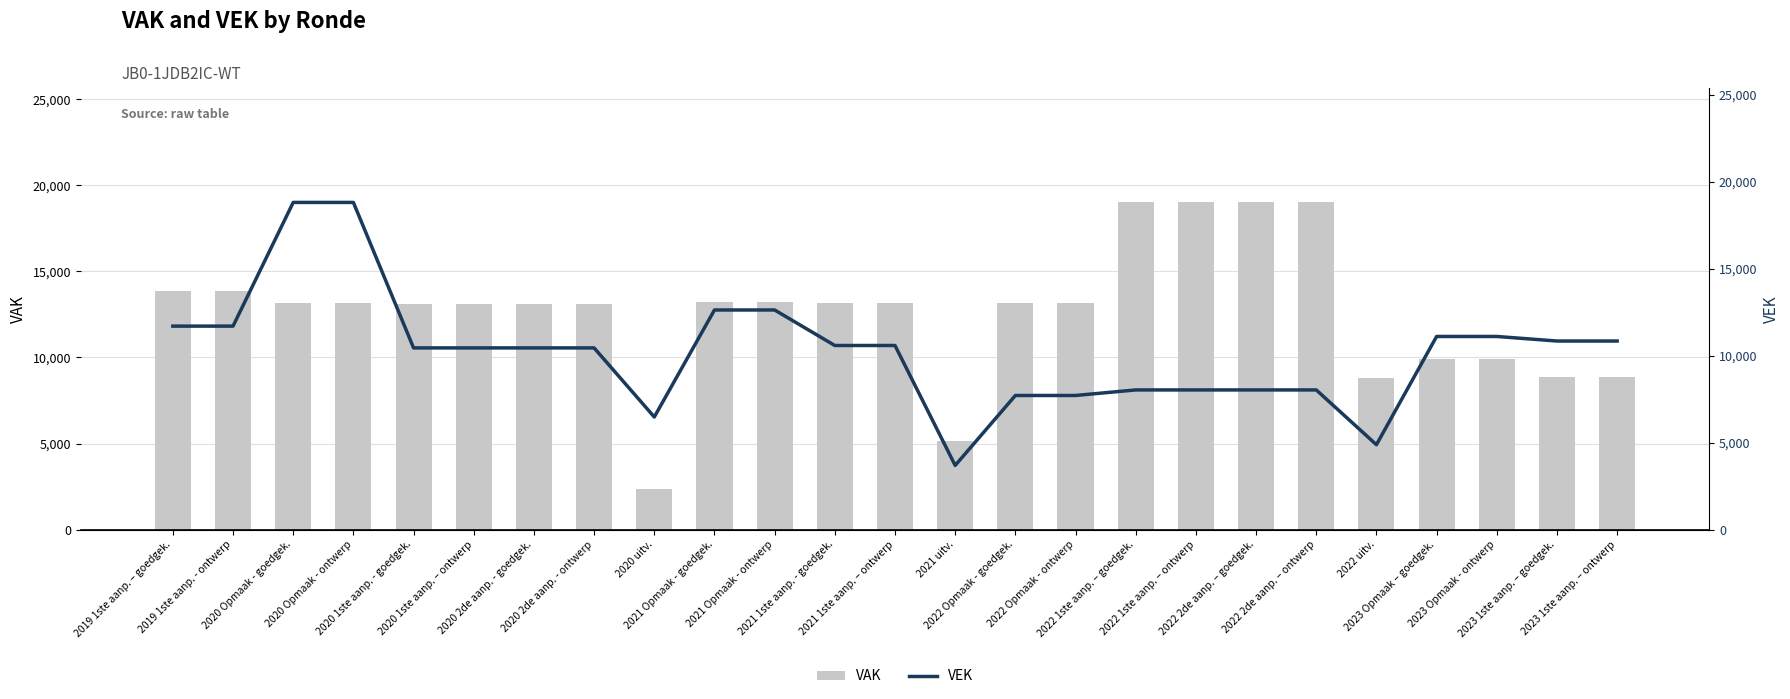

Which series has the widest spread of values?

VAK